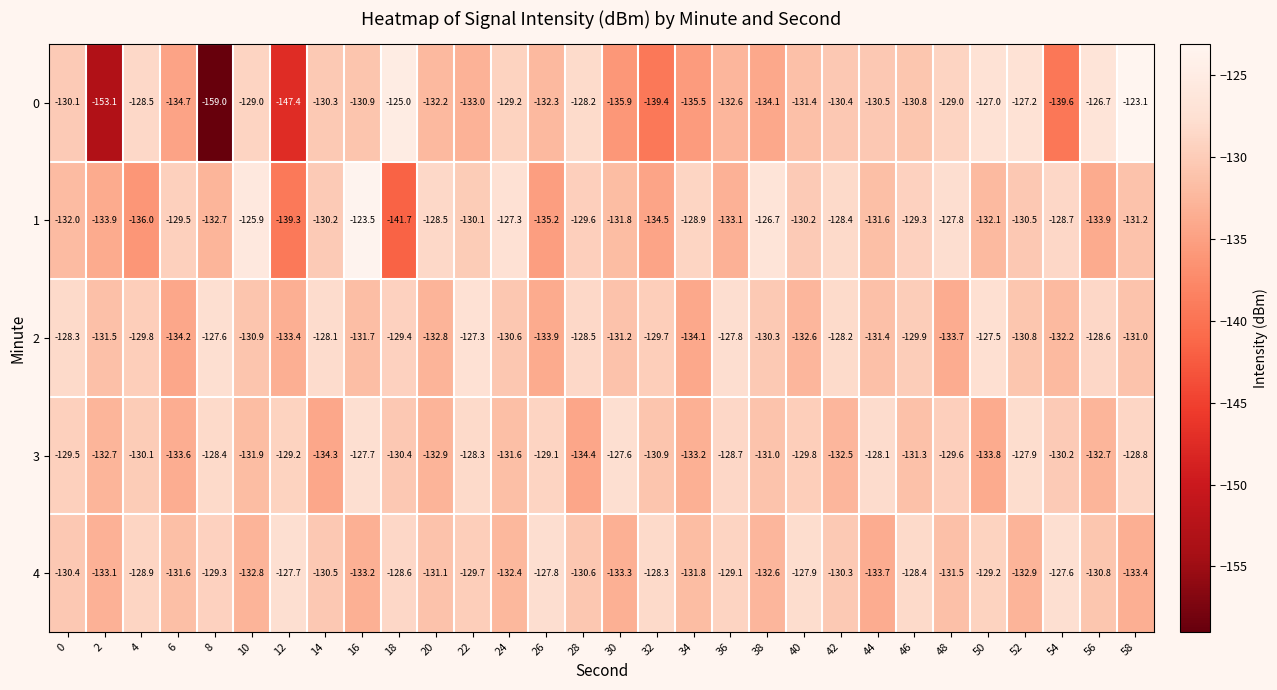

Read the 3 value at 10.

-131.9